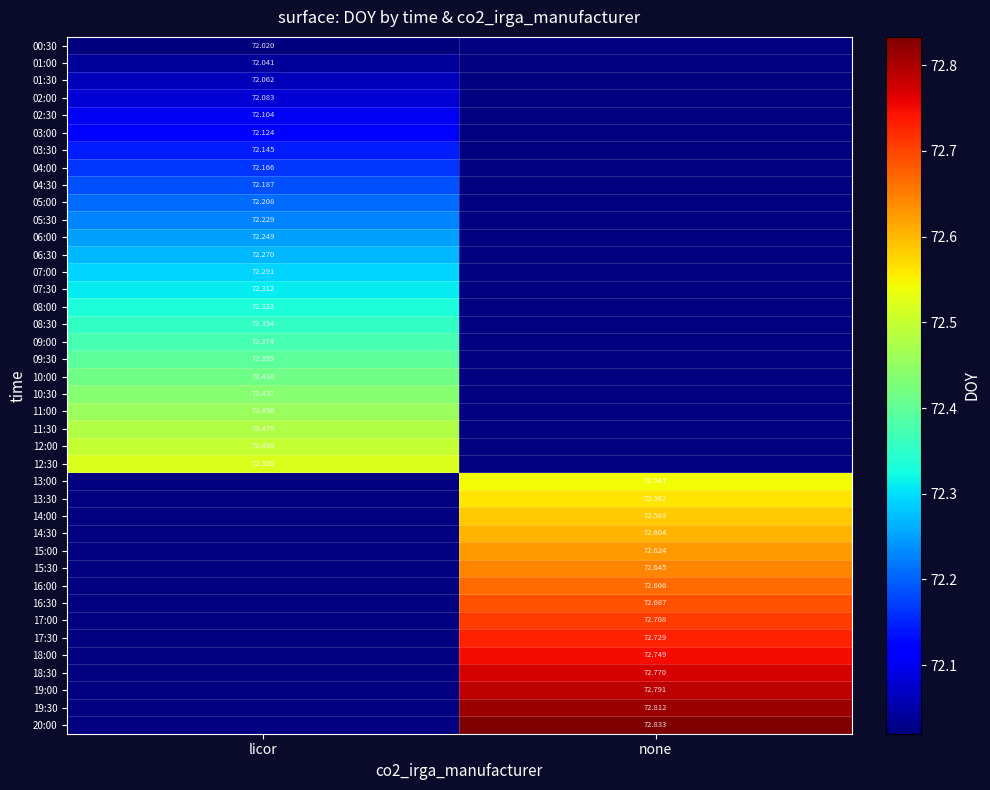

Is the value of 12:30 at licor greater than the value of 03:00 at licor?

Yes